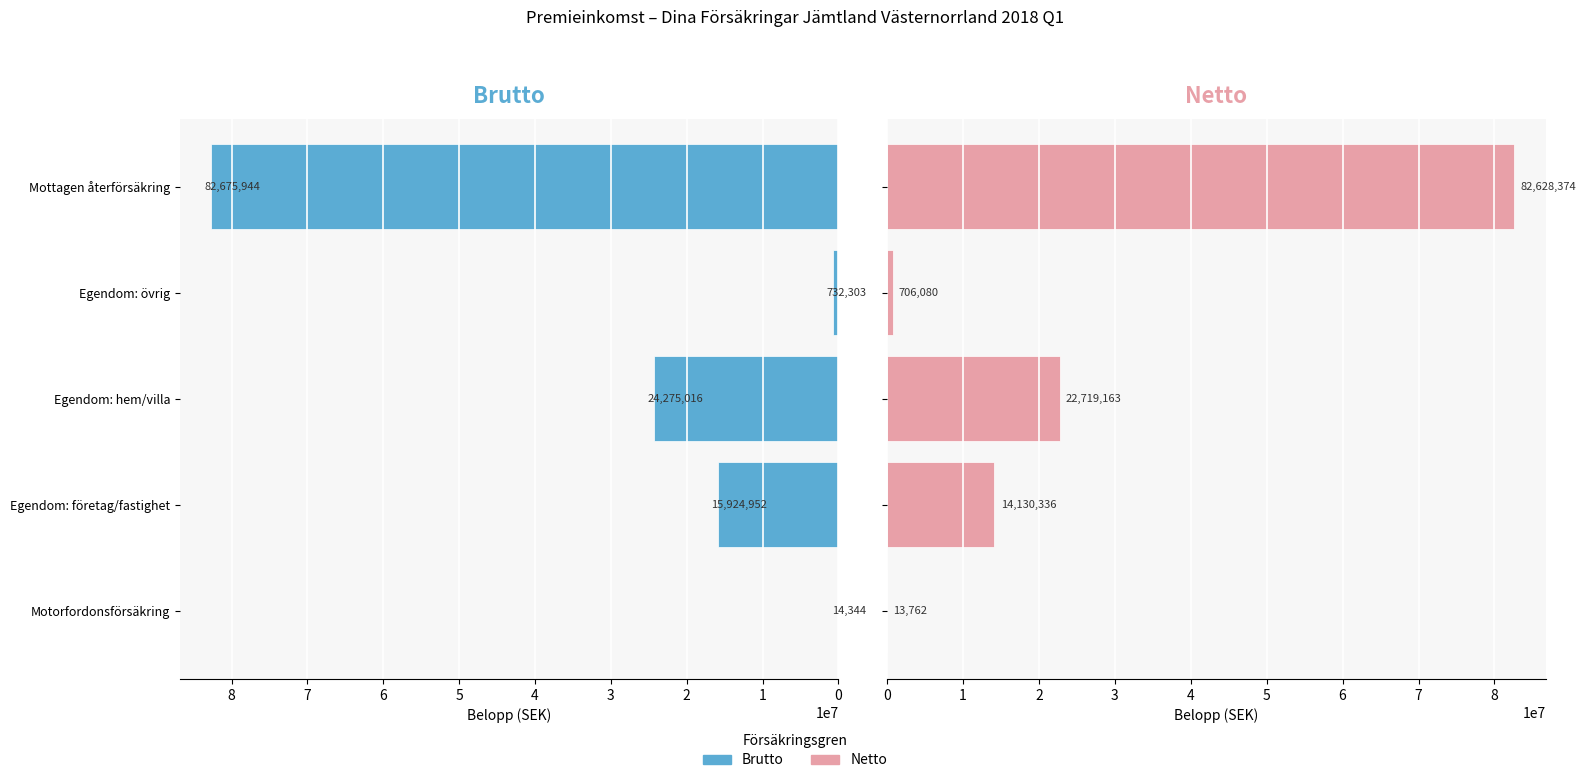

What are all the series names shown in the legend?

Brutto, Netto